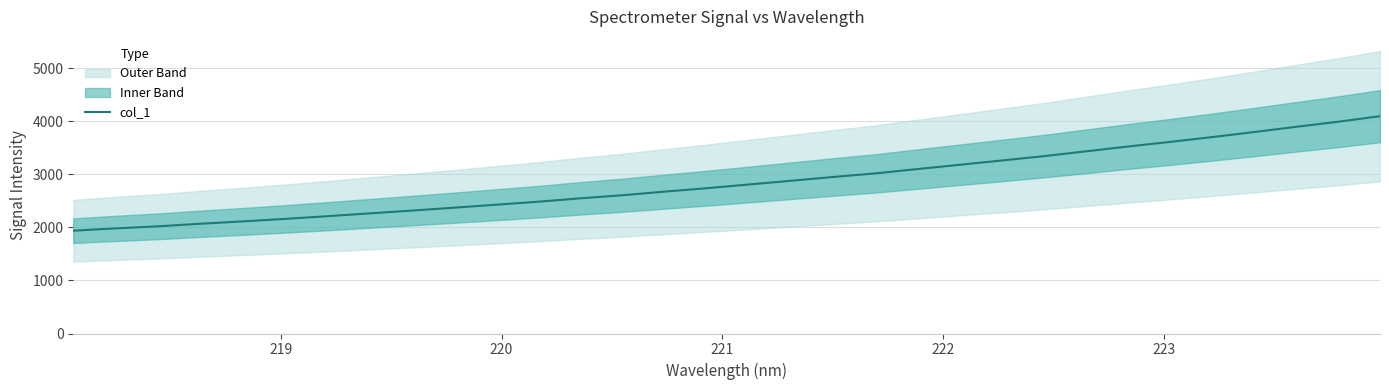

True or false: there are more than 0 points higher than both neighbors.

False